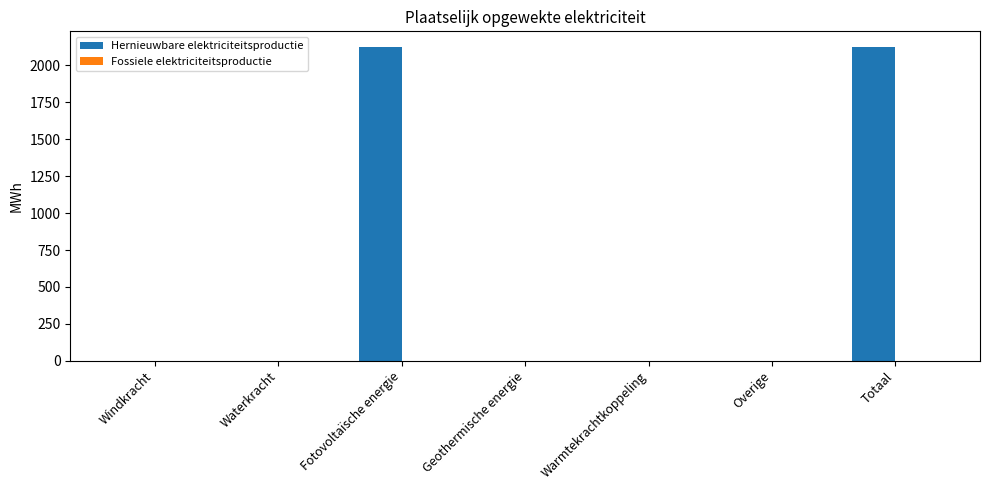

Reading right to left, list all the values displayed in this chart.

Totaal=2123.9	Overige=0.0	Warmtekrachtkoppeling=0.0	Geothermische energie=0.0	Fotovoltaïsche energie=2123.9	Waterkracht=0.0	Windkracht=0.0